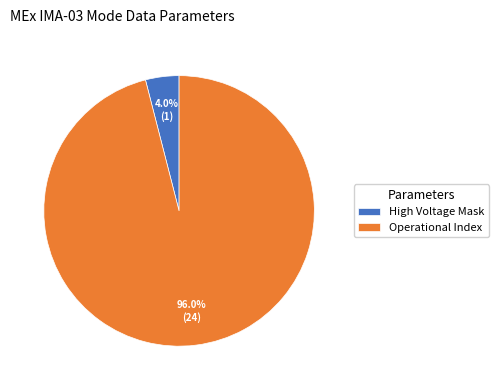

Rank the categories by value from highest to lowest.

Operational Index, High Voltage Mask